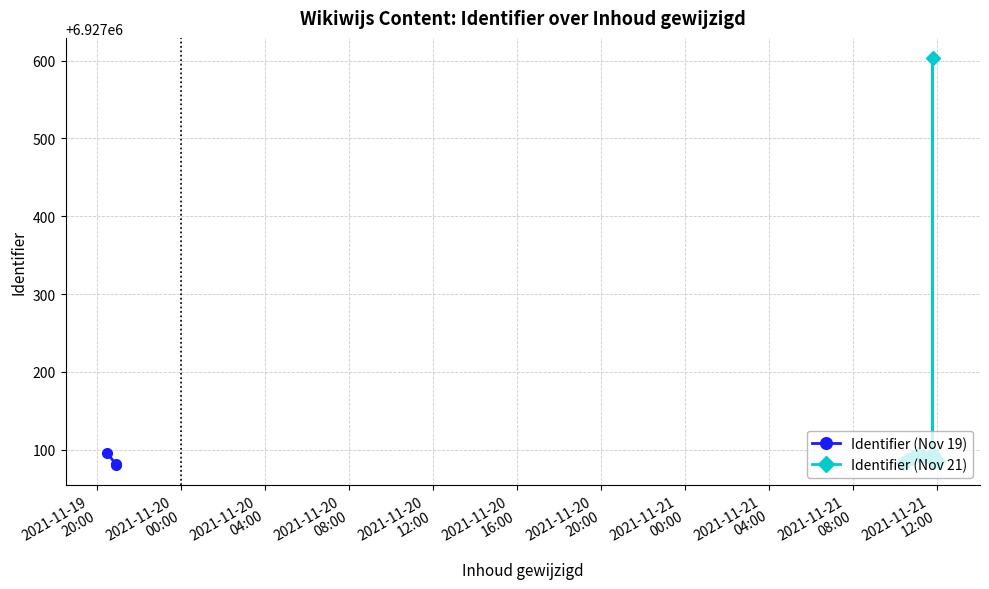

How many points are higher than both their immediate neighbors (excluding endpoints)?

3